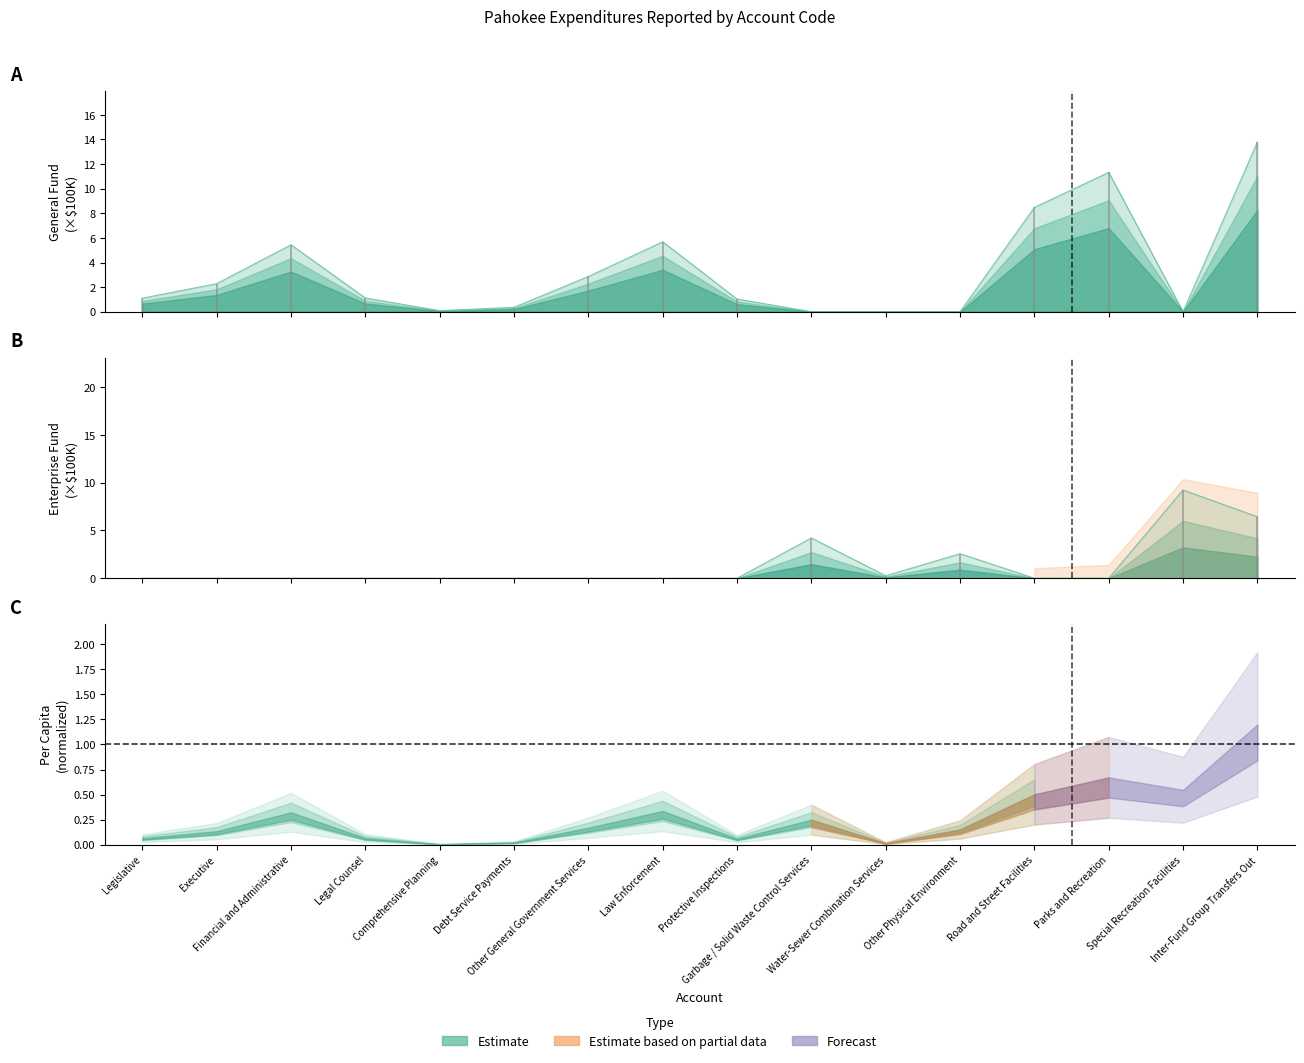

What is the difference between the second highest and second lowest values in the Enterprise series?

6.4